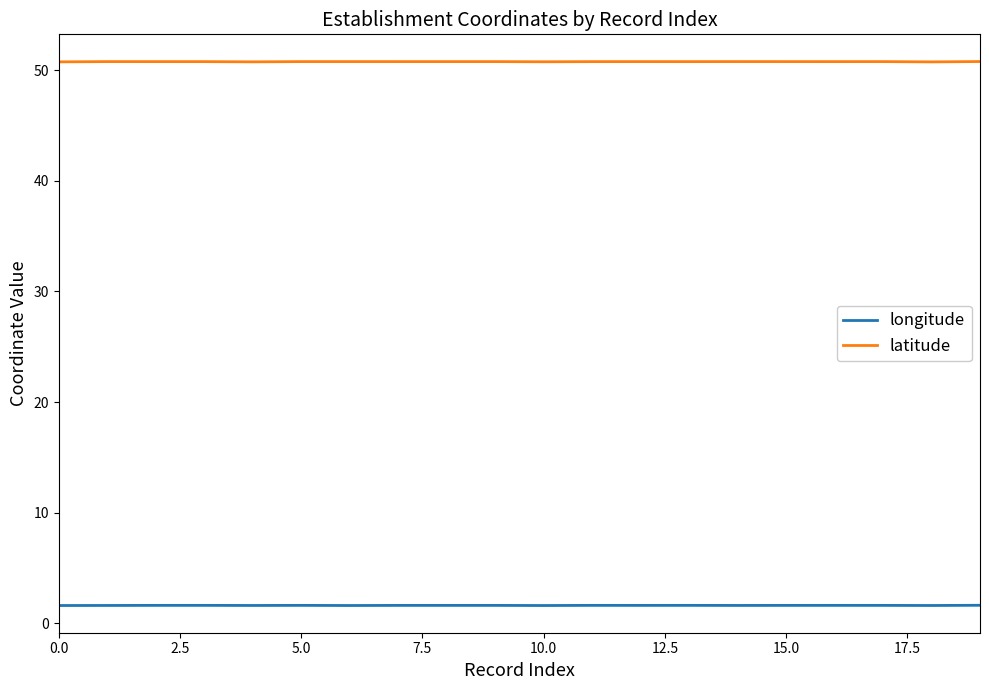

List the series in order of their overall mean, lowest first.

longitude, latitude